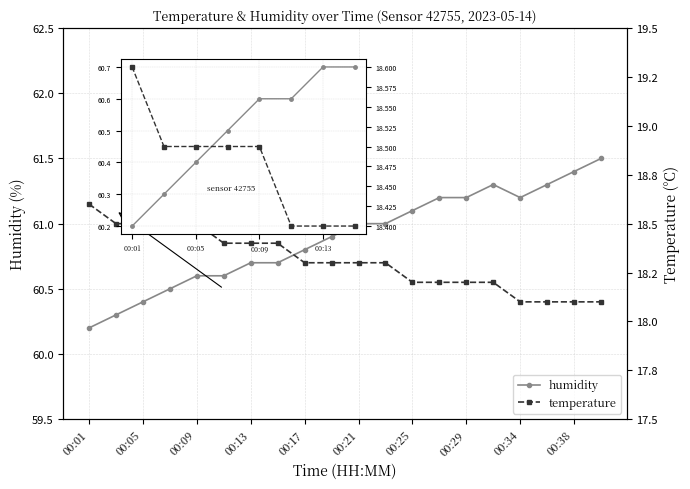

Which series has the largest range (max minus min)?

humidity